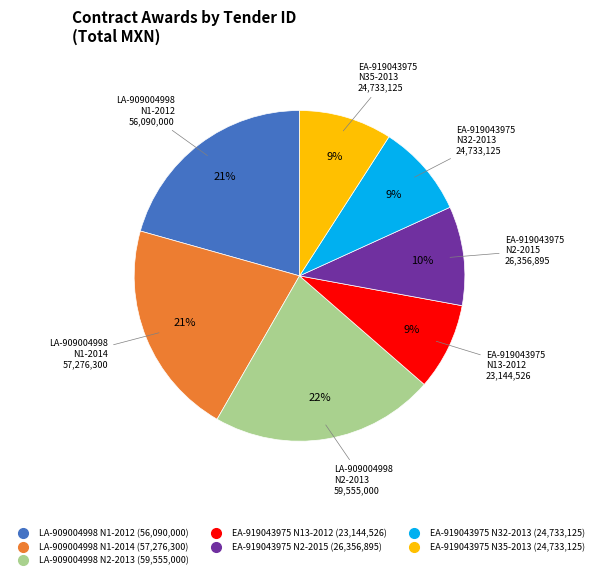

Is there any slice that represents more than half of the pie?

No